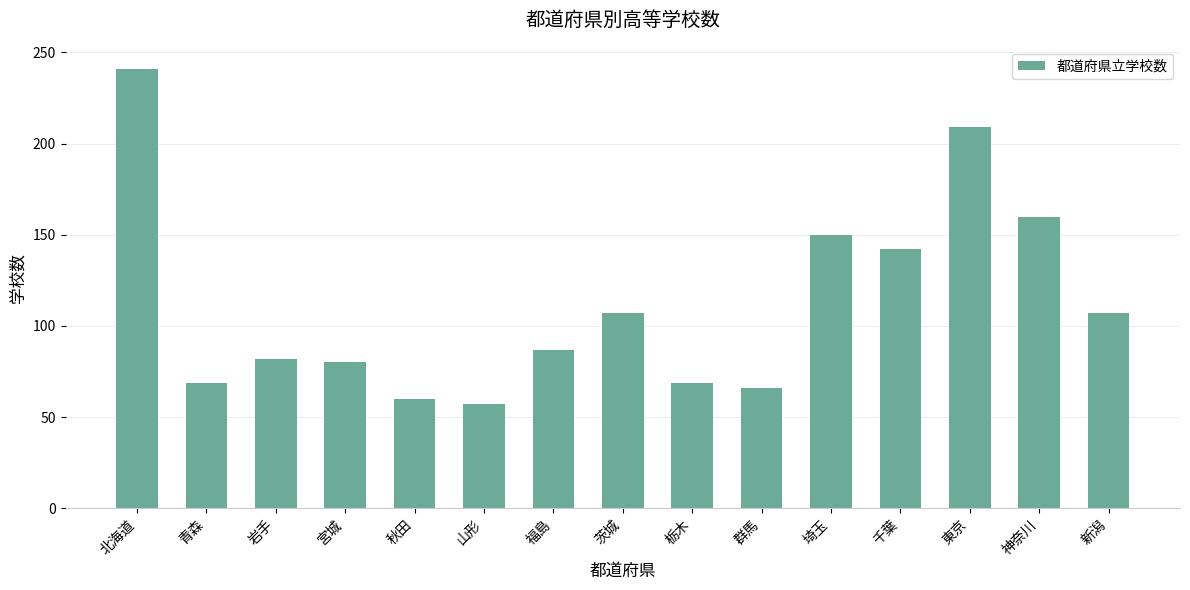

True or false: the data shows 20 at 栃木.

False